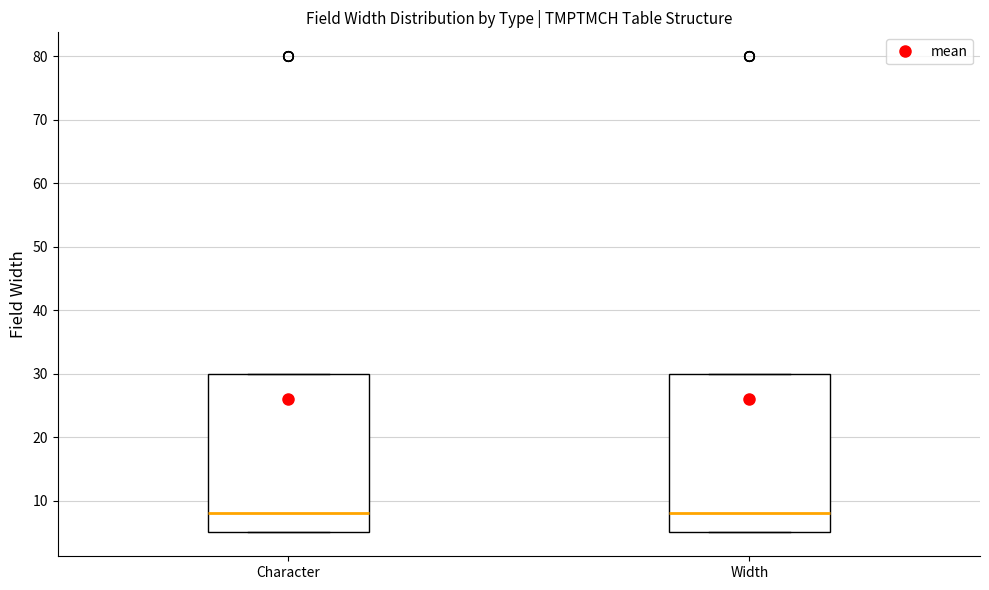

Reading left to right, transcribe this box plot: for each box, give where its median line is, the range the box spans, and where its two whiskers end, as read against the y-axis. The values are not printed on the chart, so give them approximately, as read against the axis.

Character: median 8, box 5 to 30, whiskers 5 to 30
Width: median 8, box 5 to 30, whiskers 5 to 30